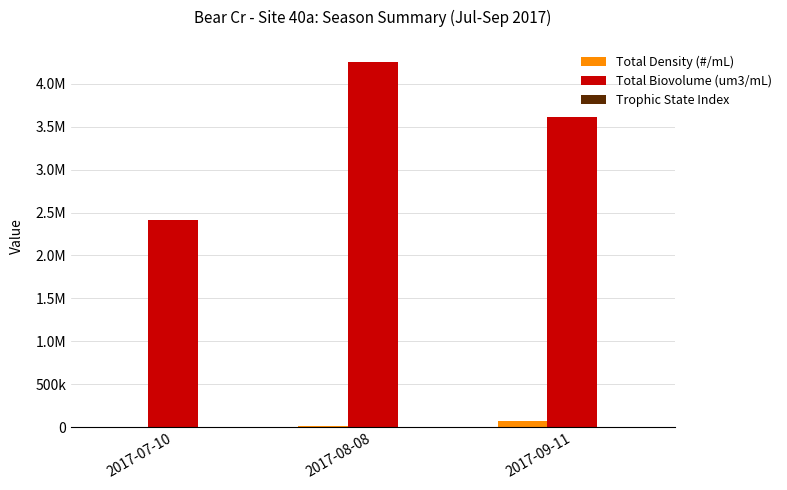

Reading left to right, what are all the values shown in this chart?

Total Density (#/mL): 2017-07-10=1804.4	2017-08-08=16790.8	2017-09-11=76359.0
Total Biovolume (um3/mL): 2017-07-10=2413447.9	2017-08-08=4248160.4	2017-09-11=3607883.4
Trophic State Index: 2017-07-10=56.2	2017-08-08=60.3	2017-09-11=59.1